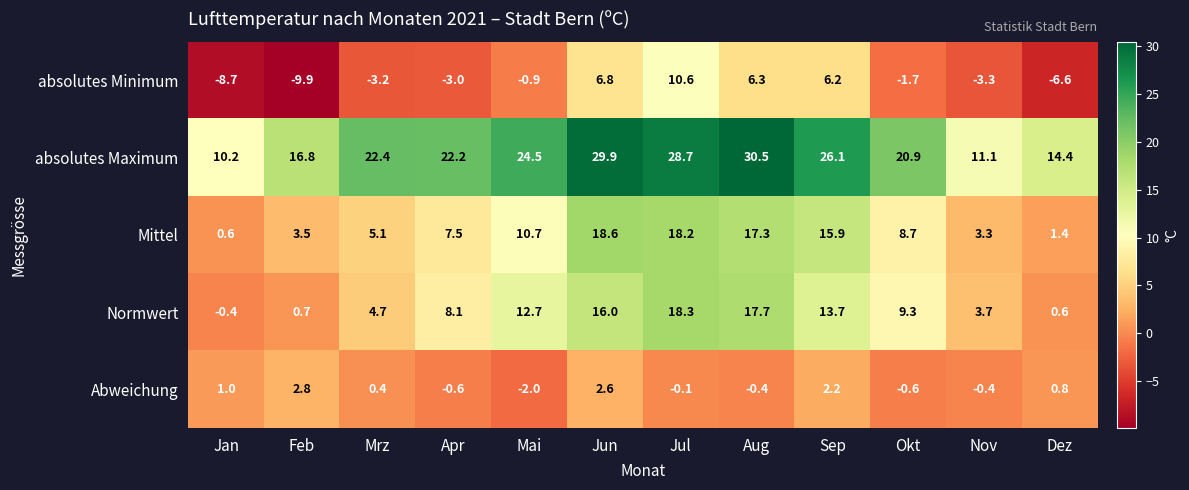

Is it true that Mittel equals 6.0 at Jul?

False